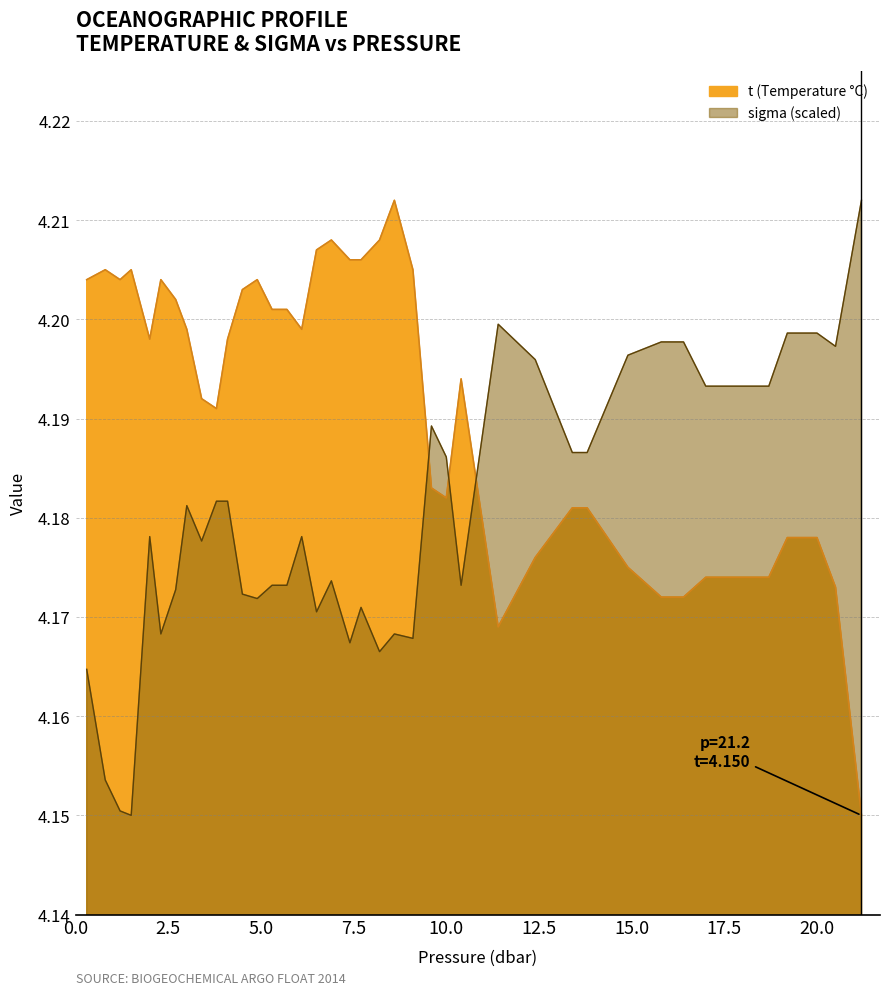

What are all the series names shown in the legend?

t, sigma